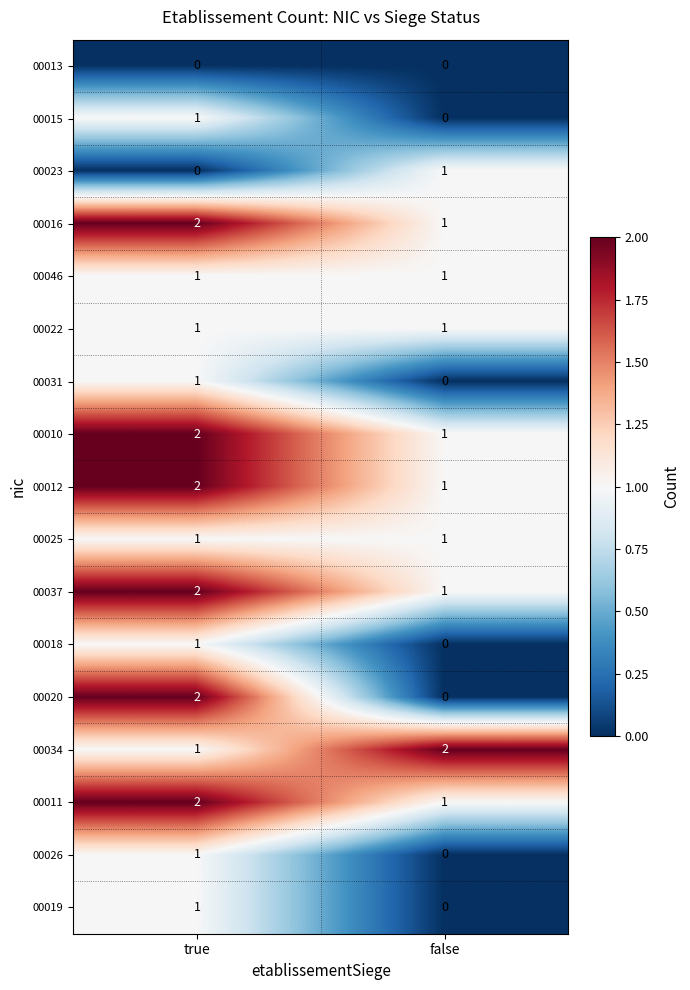

At which category is the sum across all series the highest?

true